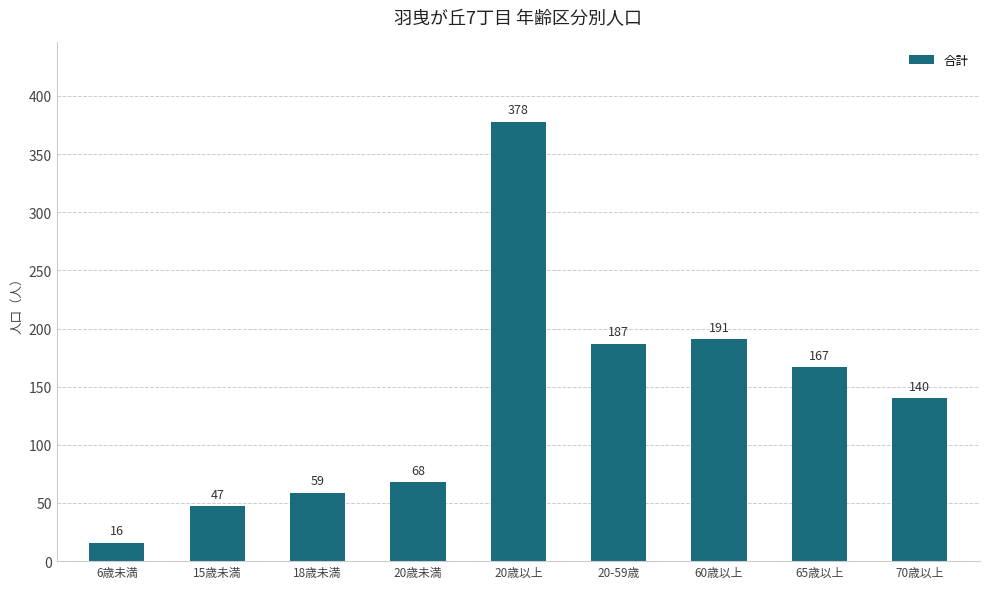

At which label does the data first exceed 140?

20歳以上